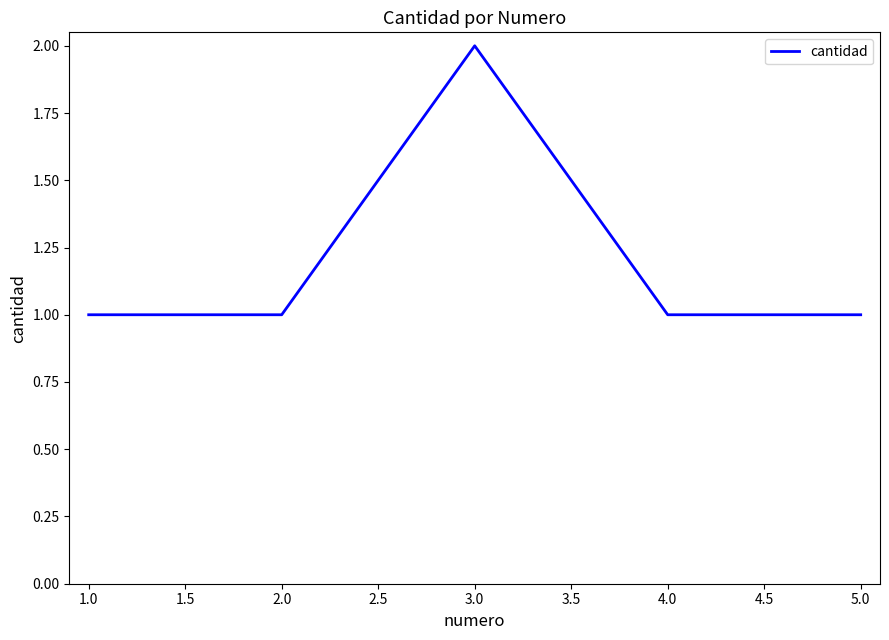

Count the number of categories in the chart.

5